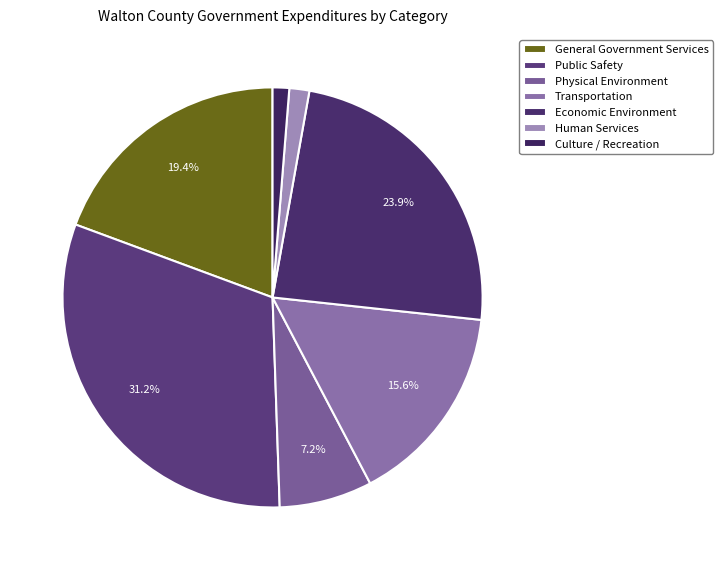

To the nearest percent, what is the difference between the Physical Environment and Human Services slice percentages?

6%